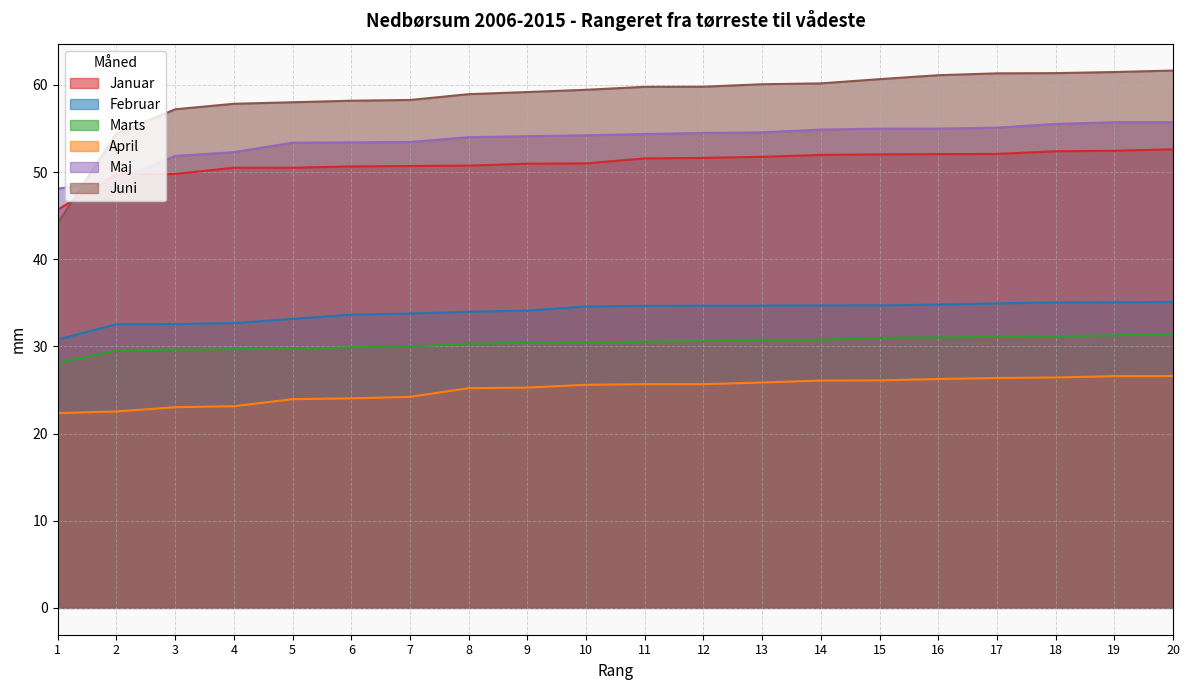

Reading left to right, transcribe all the data shown in this chart.

Januar: 45.7	49.8	49.8	50.5	50.5	50.6	50.7	50.7	51.0	51.0	51.6	51.6	51.7	52.0	52.0	52.1	52.1	52.4	52.4	52.6
Februar: 30.8	32.5	32.6	32.7	33.2	33.6	33.8	34.0	34.1	34.6	34.7	34.7	34.7	34.7	34.7	34.8	34.9	35.0	35.0	35.1
Marts: 28.1	29.5	29.6	29.7	29.7	29.9	30.0	30.3	30.4	30.4	30.5	30.6	30.8	30.8	31.0	31.0	31.1	31.2	31.3	31.4
April: 22.3	22.5	23.0	23.1	23.9	24.0	24.2	25.2	25.3	25.6	25.7	25.7	25.9	26.1	26.1	26.3	26.4	26.4	26.6	26.6
Maj: 48.1	49.0	51.9	52.3	53.4	53.4	53.4	54.0	54.1	54.2	54.4	54.5	54.6	54.9	55.0	55.0	55.1	55.5	55.7	55.7
Juni: 44.2	54.4	57.2	57.8	58.0	58.2	58.3	58.9	59.2	59.4	59.8	59.8	60.1	60.2	60.7	61.1	61.3	61.3	61.5	61.6